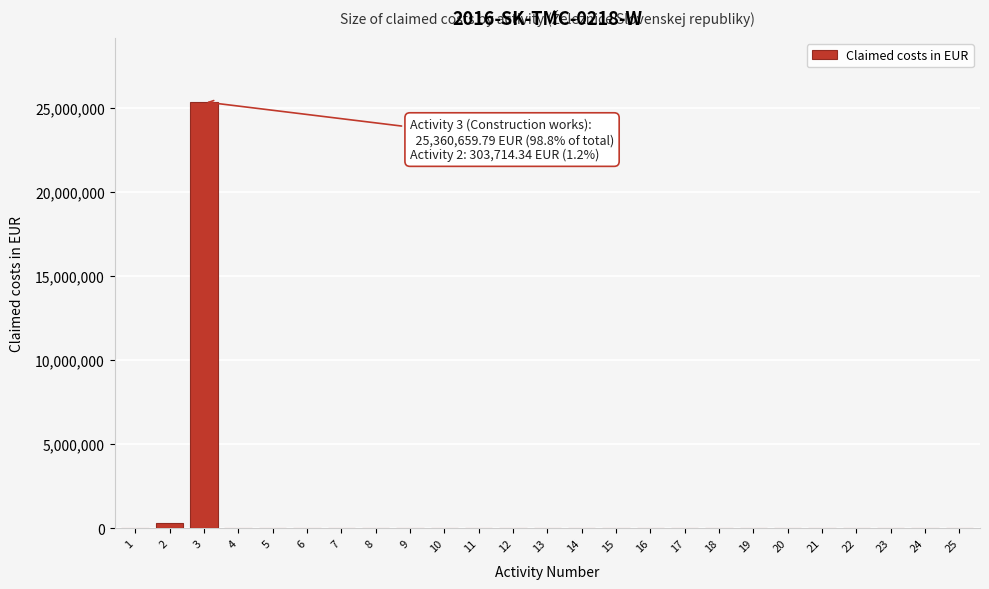

Reading left to right, transcribe all the data shown in this chart.

1=0.0	2=303714.3	3=25360659.8	4=0.0	5=0.0	6=0.0	7=0.0	8=0.0	9=0.0	10=0.0	11=0.0	12=0.0	13=0.0	14=0.0	15=0.0	16=0.0	17=0.0	18=0.0	19=0.0	20=0.0	21=0.0	22=0.0	23=0.0	24=0.0	25=0.0